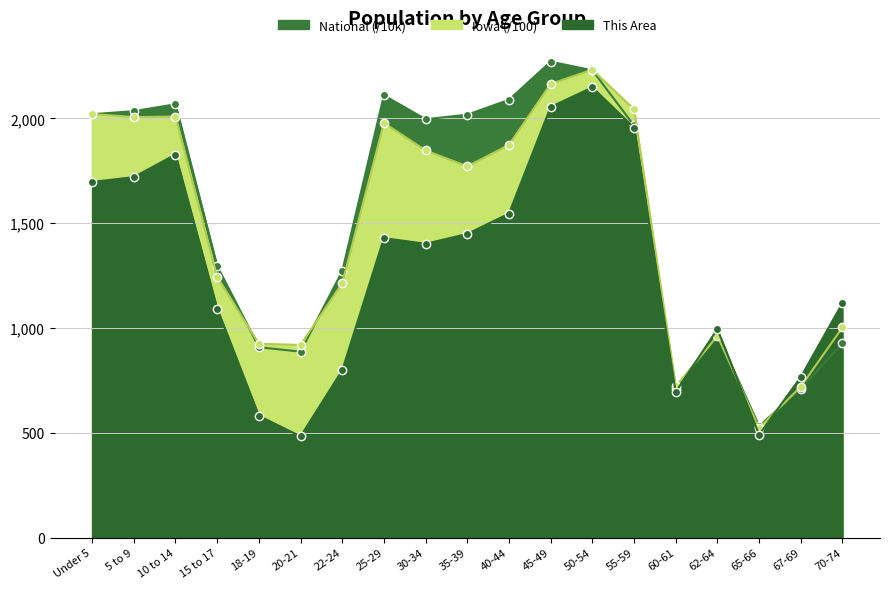

The This Area series shows 2804.3 at Under 5. True or false?

False